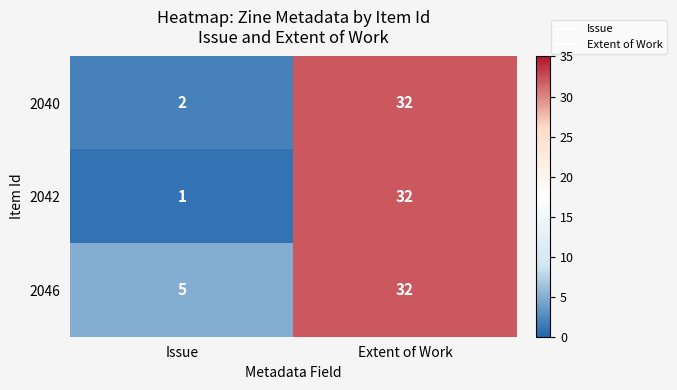

What is the average value of the 2040 series?

17